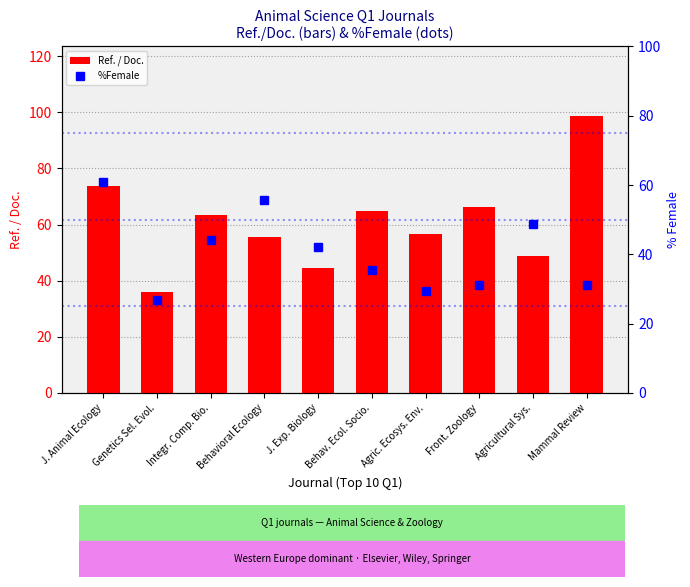

List the series in order of their peak value, lowest first.

%Female, Ref. / Doc.